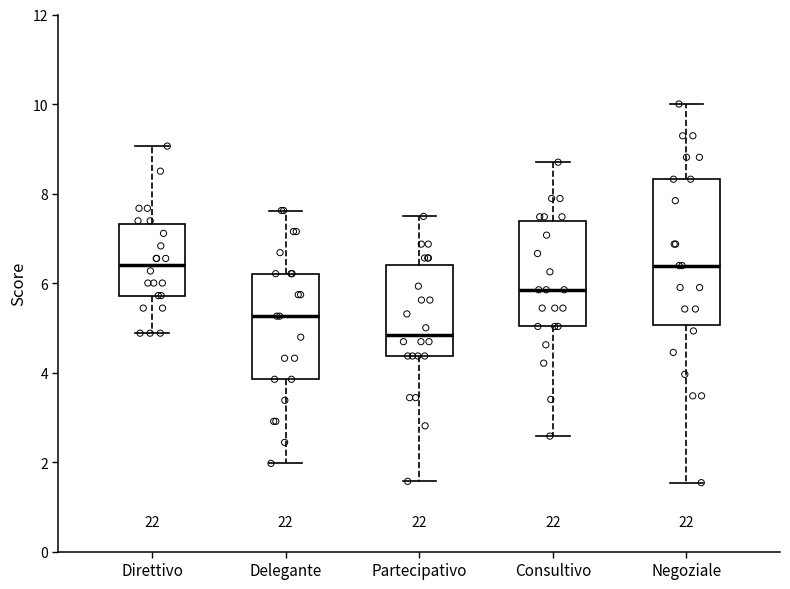

Reading left to right, transcribe this box plot: for each box, give where its median line is, the range the box spans, and where its two whiskers end, as read against the y-axis. The values are not printed on the chart, so give them approximately, as read against the axis.

Direttivo: median 6.4, box 5.8 to 7.4, whiskers 4.8 to 9.0
Delegante: median 5.2, box 3.8 to 6.2, whiskers 2.0 to 7.6
Partecipativo: median 4.8, box 4.4 to 6.4, whiskers 1.6 to 7.4
Consultivo: median 5.8, box 5.0 to 7.4, whiskers 2.6 to 8.8
Negoziale: median 6.4, box 5.0 to 8.4, whiskers 1.6 to 10.0